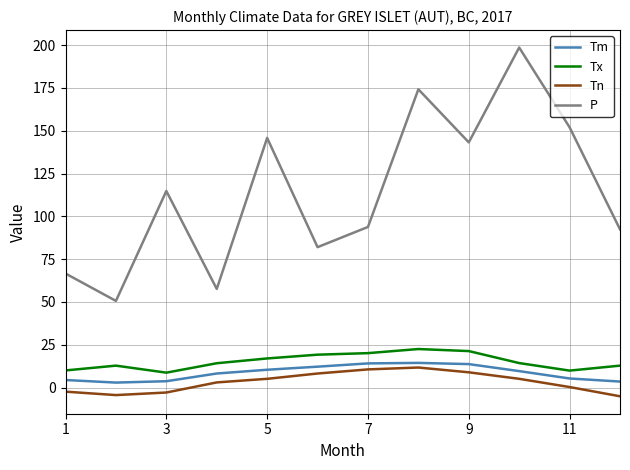

True or false: P and Tm cross at least once.

False